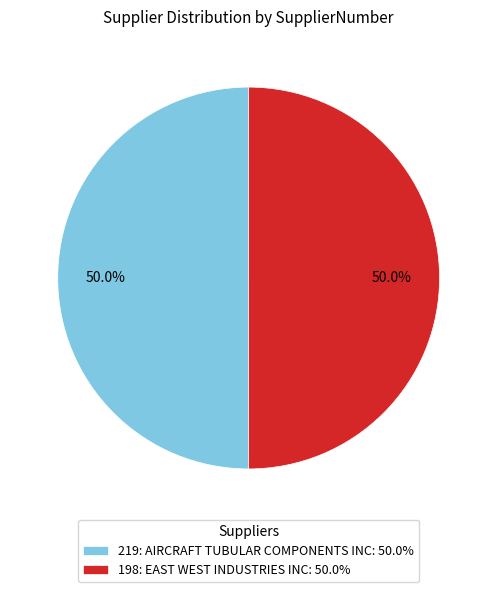

Is the sum of 198: EAST WEST INDUSTRIES INC: 50.0% and 219: AIRCRAFT TUBULAR COMPONENTS INC: 50.0% greater than half?

Yes